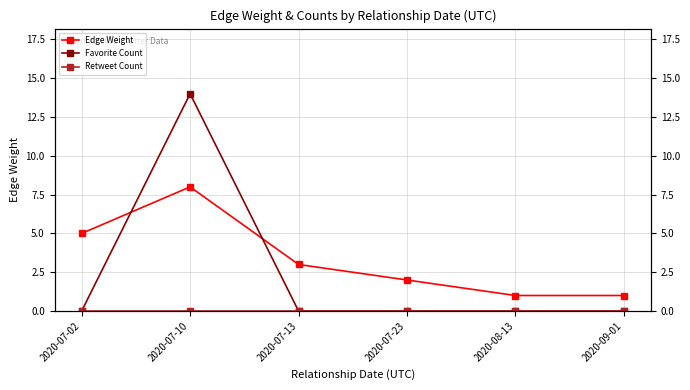

True or false: Retweet Count has more than 1 points higher than both neighbors.

False